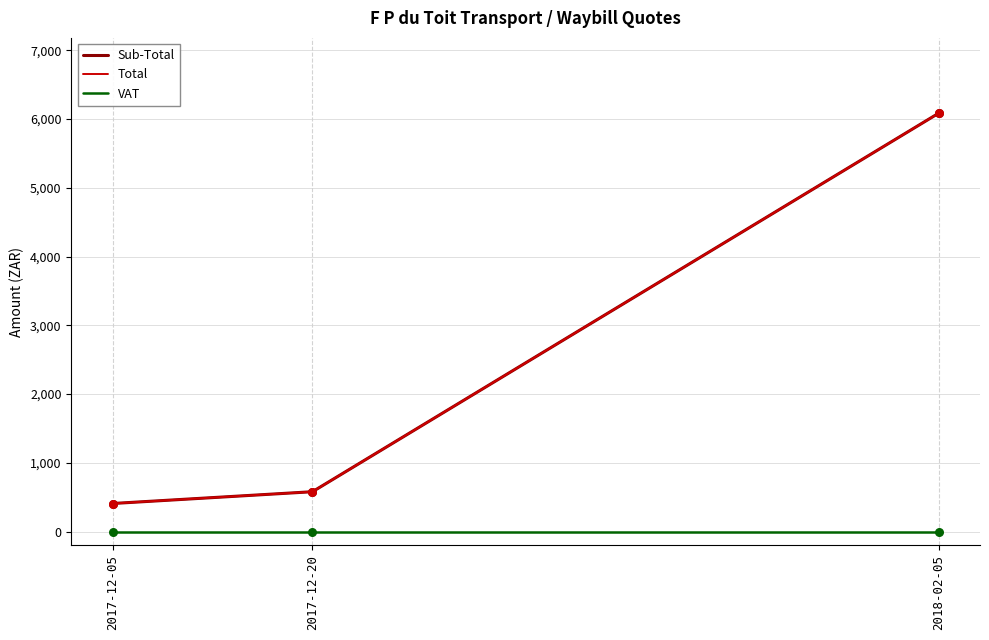

Does the chart have visible grid lines?

Yes